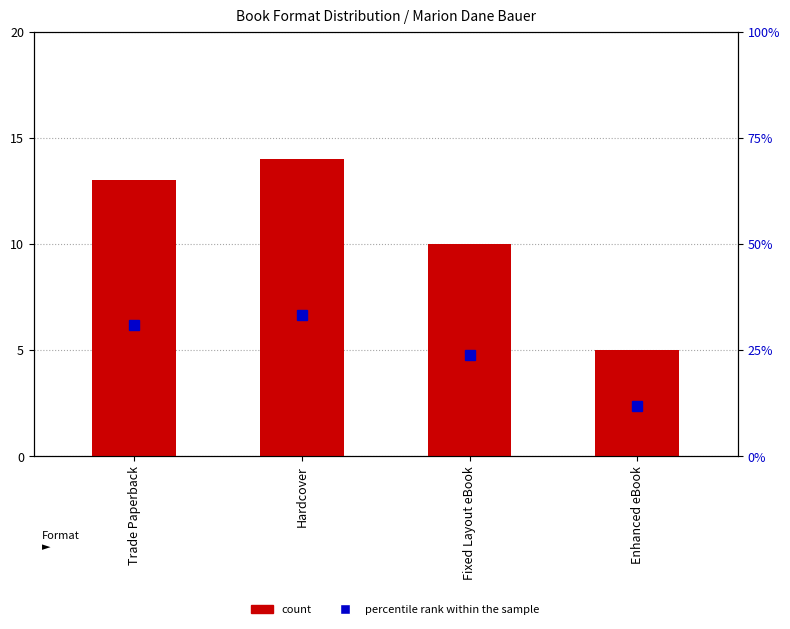

What is the maximum value shown in the chart?

33.3